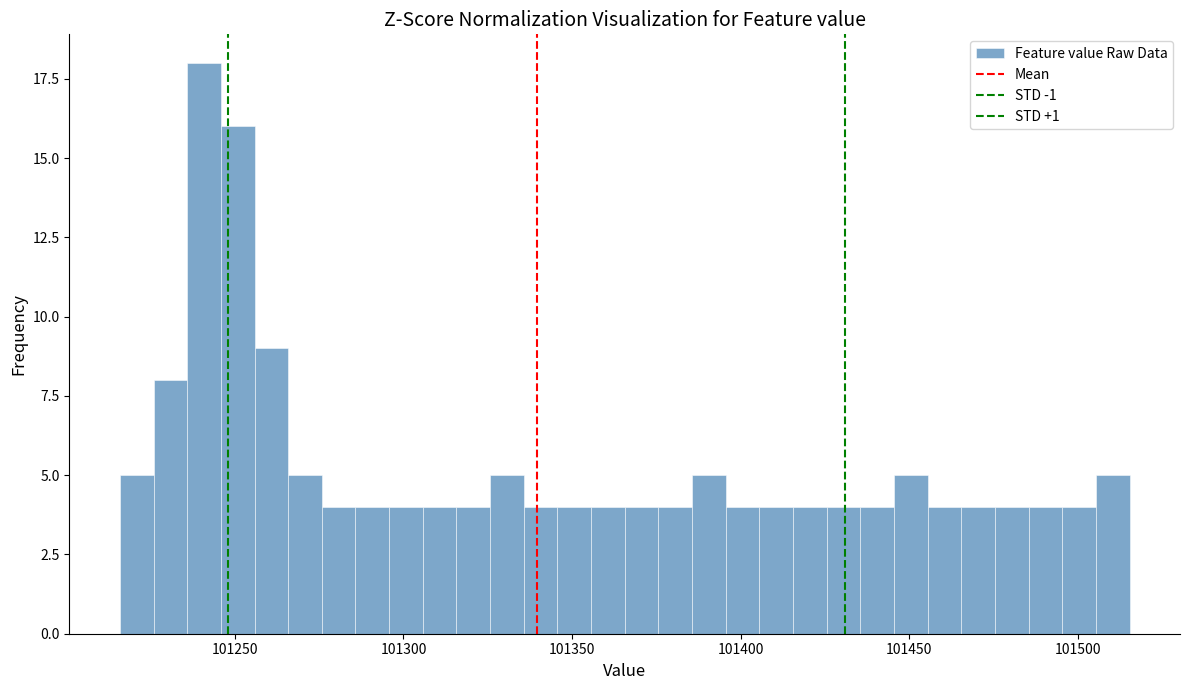

Read against the x-axis, roughly where is the centre of the tallest bar?

101240